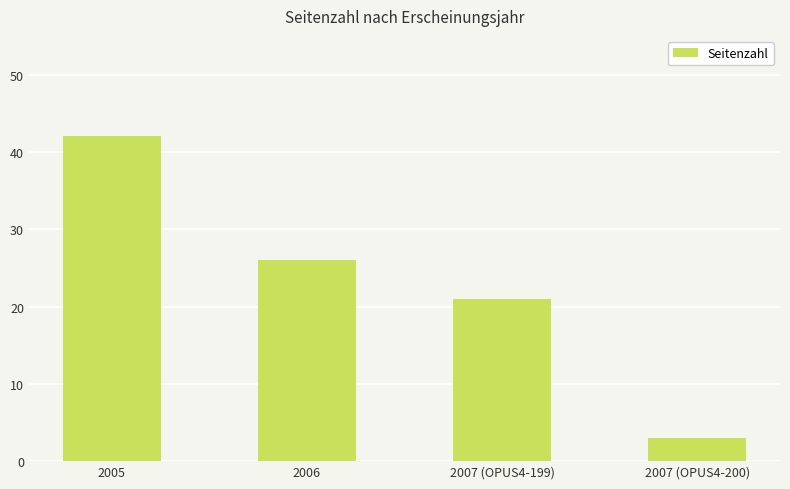

Reading left to right, transcribe all the data shown in this chart.

2005=42	2006=26	2007 (OPUS4-199)=21	2007 (OPUS4-200)=3